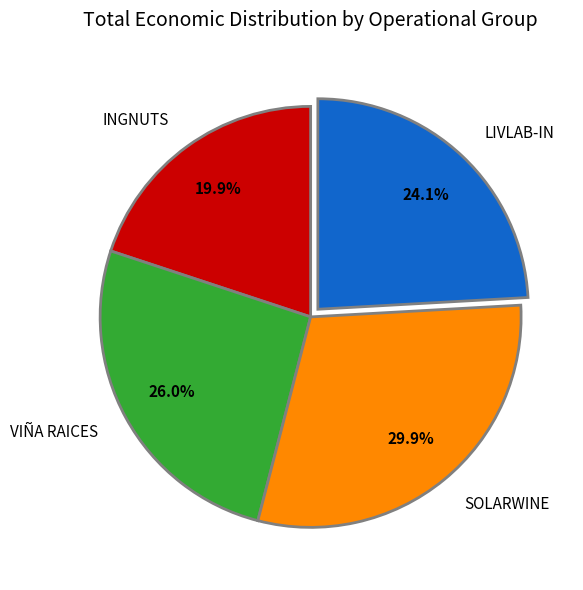

To the nearest percent, what is the average slice percentage?

25%